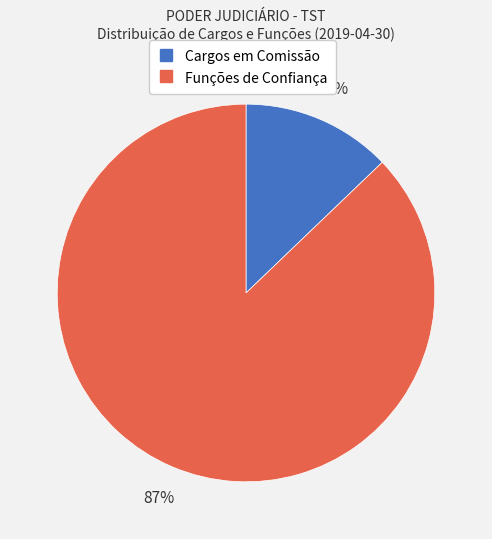

What is the smallest slice in the pie chart?

Cargos em Comissão